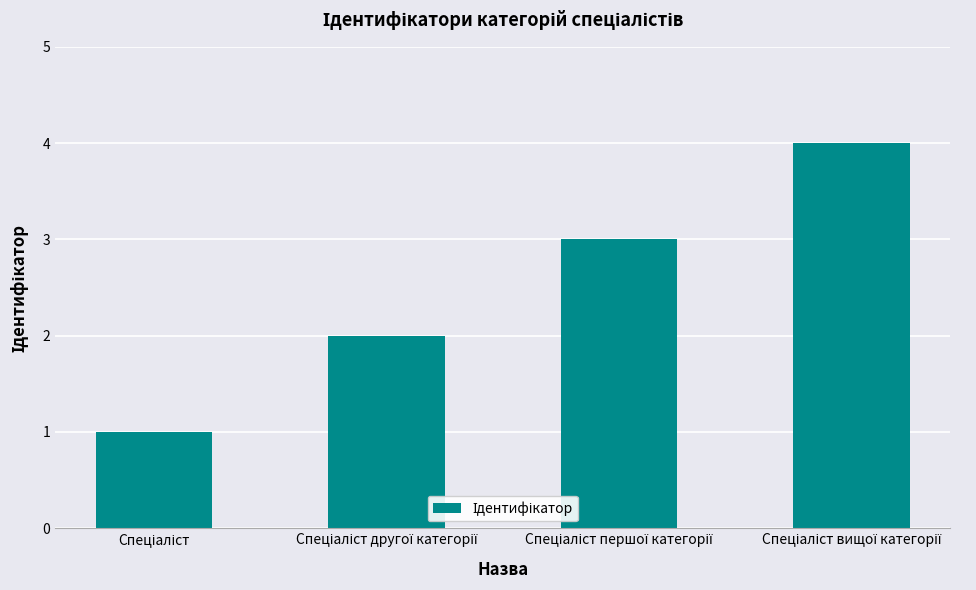

What is the greatest value displayed?

4